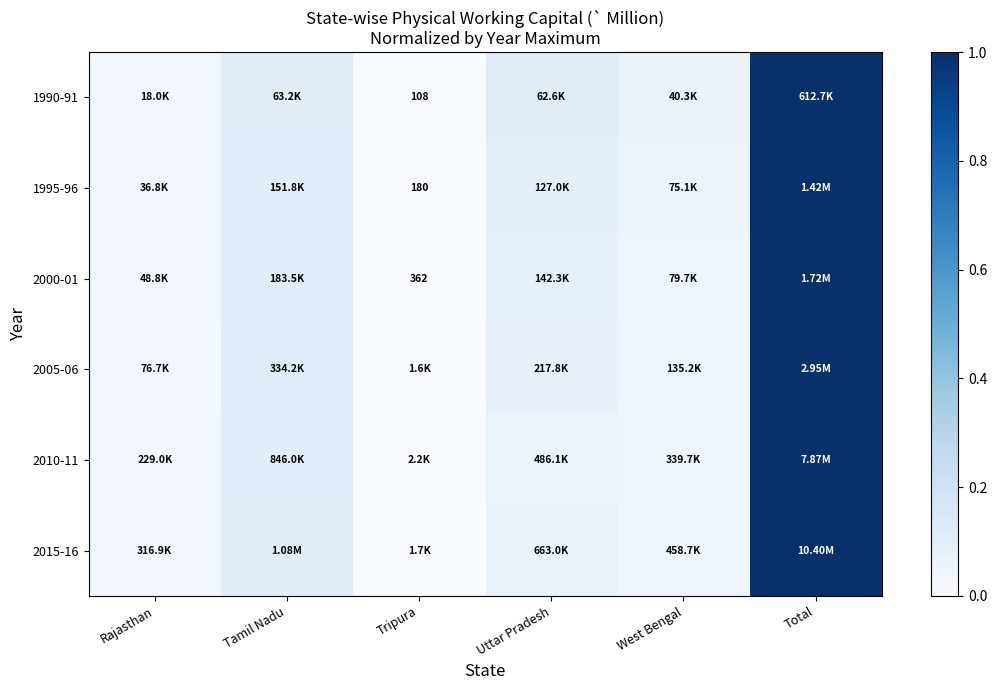

At Rajasthan, list the series in order from largest to smallest.

2015-16, 1990-91, 2010-11, 2000-01, 2005-06, 1995-96